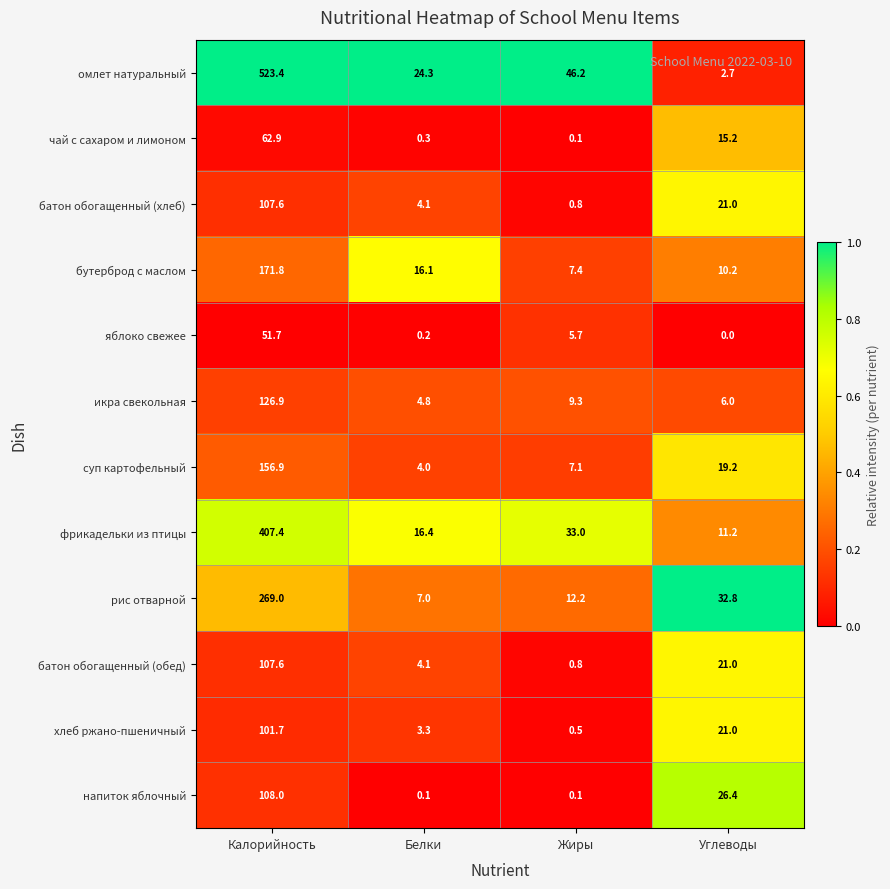

List the labels in order of батон обогащенный (обед) value, largest first.

Калорийность, Углеводы, Белки, Жиры